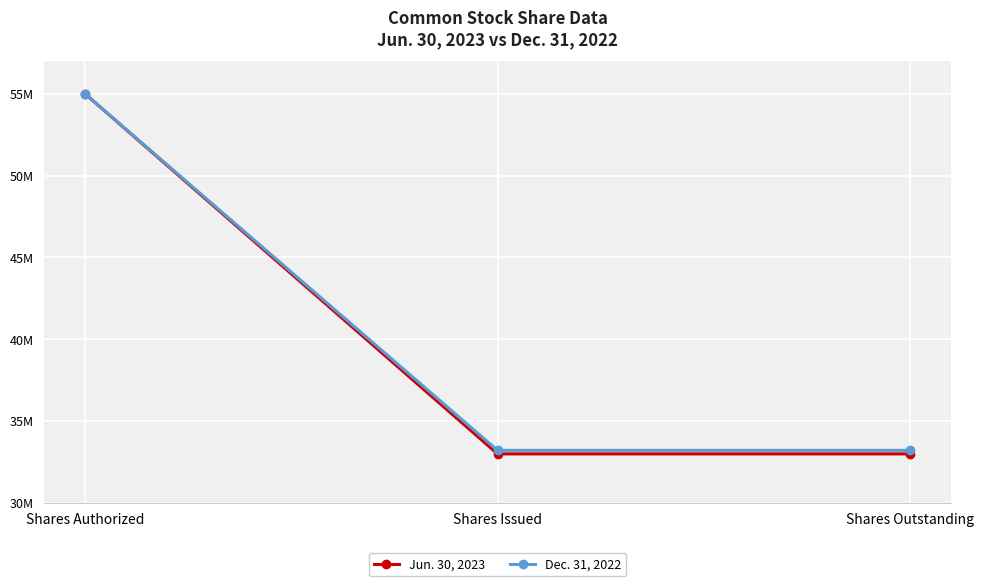

At which category is the sum across all series the highest?

Shares Authorized